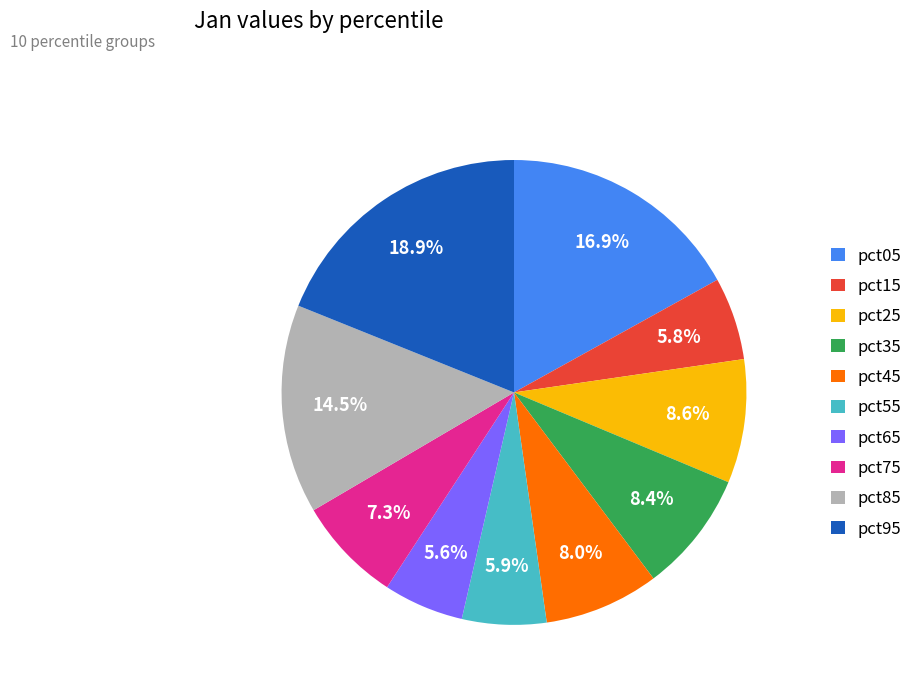

To the nearest percent, what is the difference between the pct15 and pct45 slice percentages?

2%